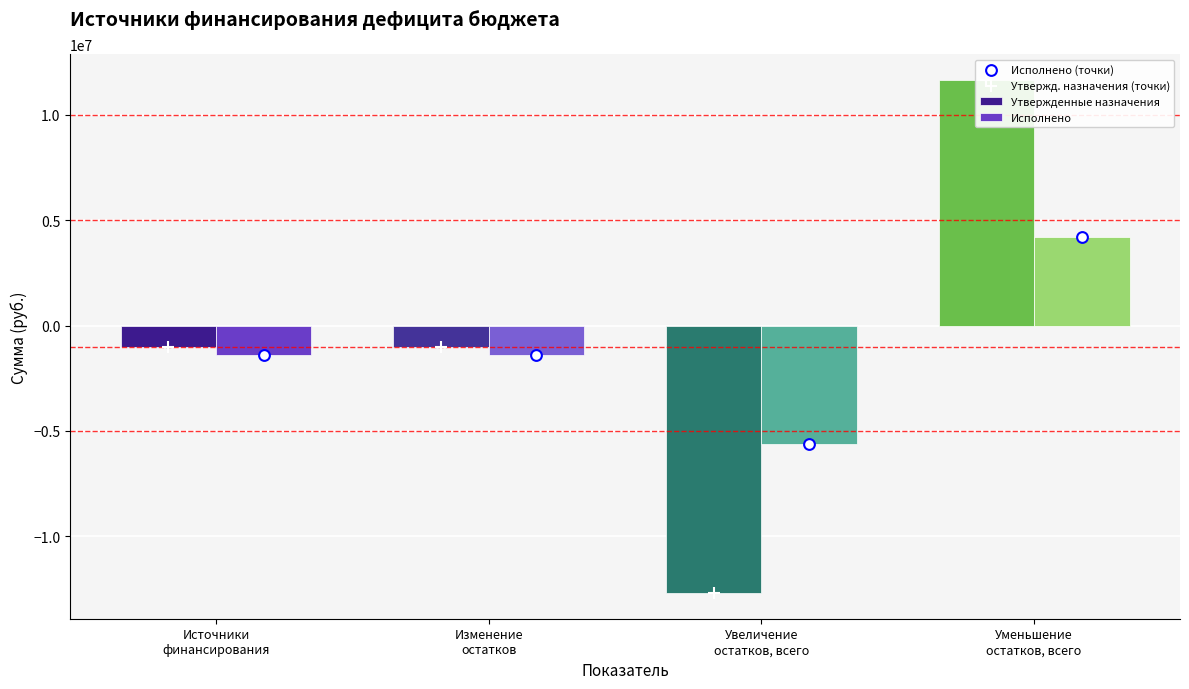

Which series reaches the minimum Y coordinate?

Утвержденные назначения